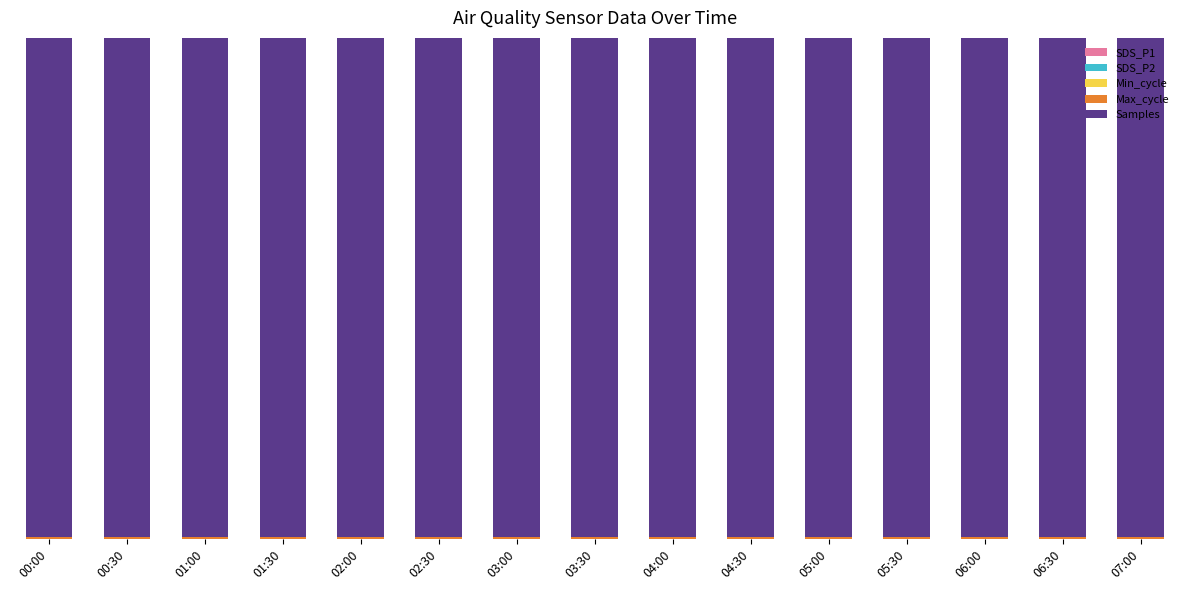

At which label is Samples closest to 0?

03:30